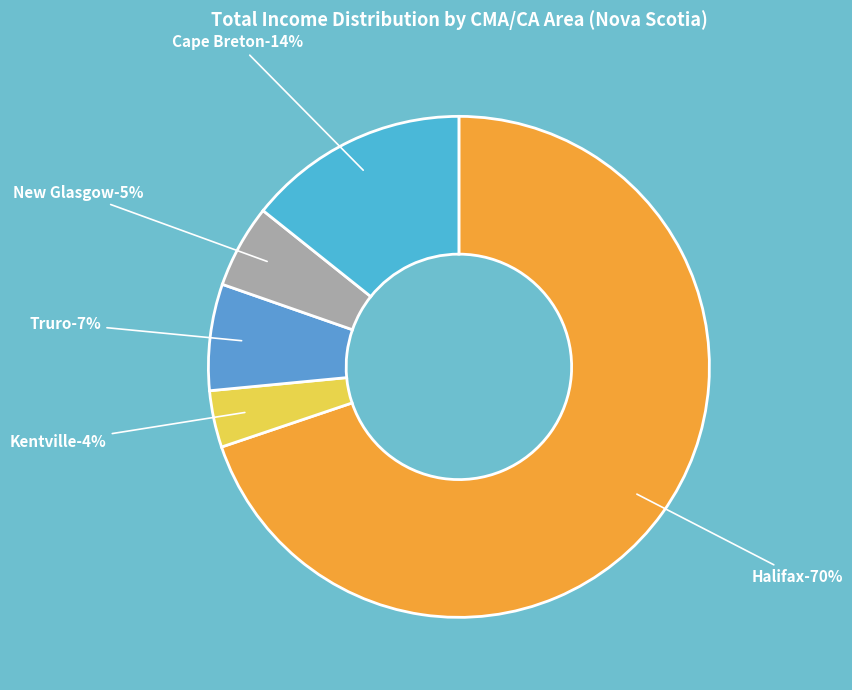

What is the ratio of the value at Kentville to the value at Truro?

0.5